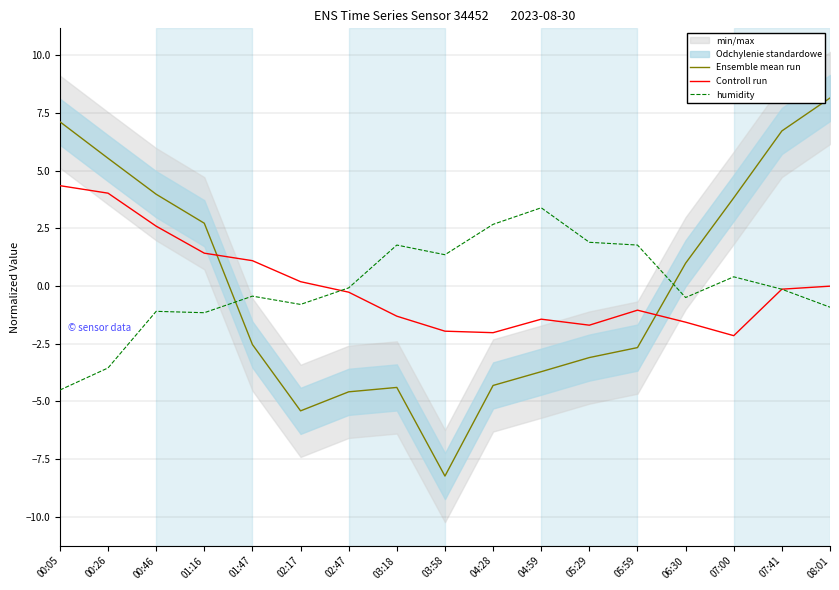

Reading left to right, list all the values displayed in this chart.

Ensemble mean run: 7.1	5.5	4.0	2.7	-2.5	-5.4	-4.6	-4.4	-8.2	-4.3	-3.7	-3.1	-2.7	1.0	3.8	6.7	8.1
Controll run: 4.3	4.0	2.6	1.4	1.1	0.2	-0.3	-1.3	-2.0	-2.0	-1.4	-1.7	-1.1	-1.6	-2.2	-0.1	-0.0
humidity: -4.5	-3.6	-1.1	-1.2	-0.4	-0.8	-0.1	1.8	1.4	2.7	3.4	1.9	1.8	-0.5	0.4	-0.1	-0.9